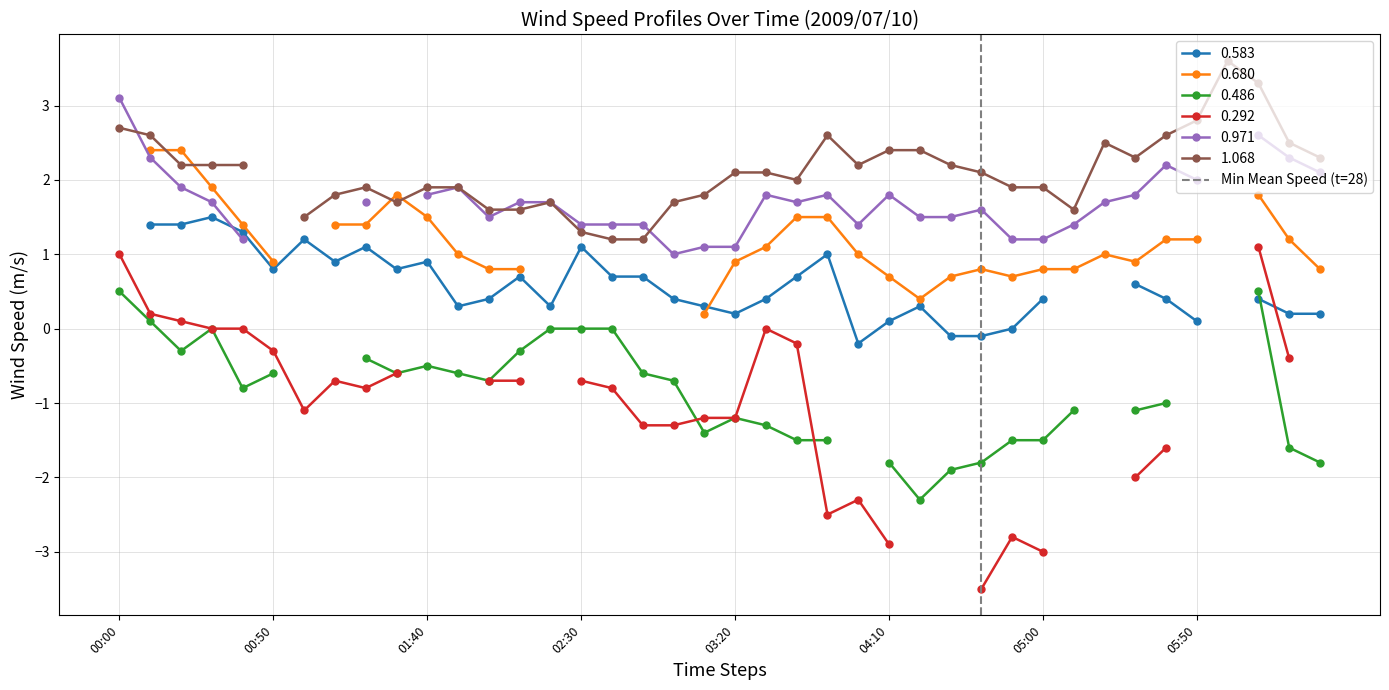

What is the change in value from 00:00 to 00:50?

+1